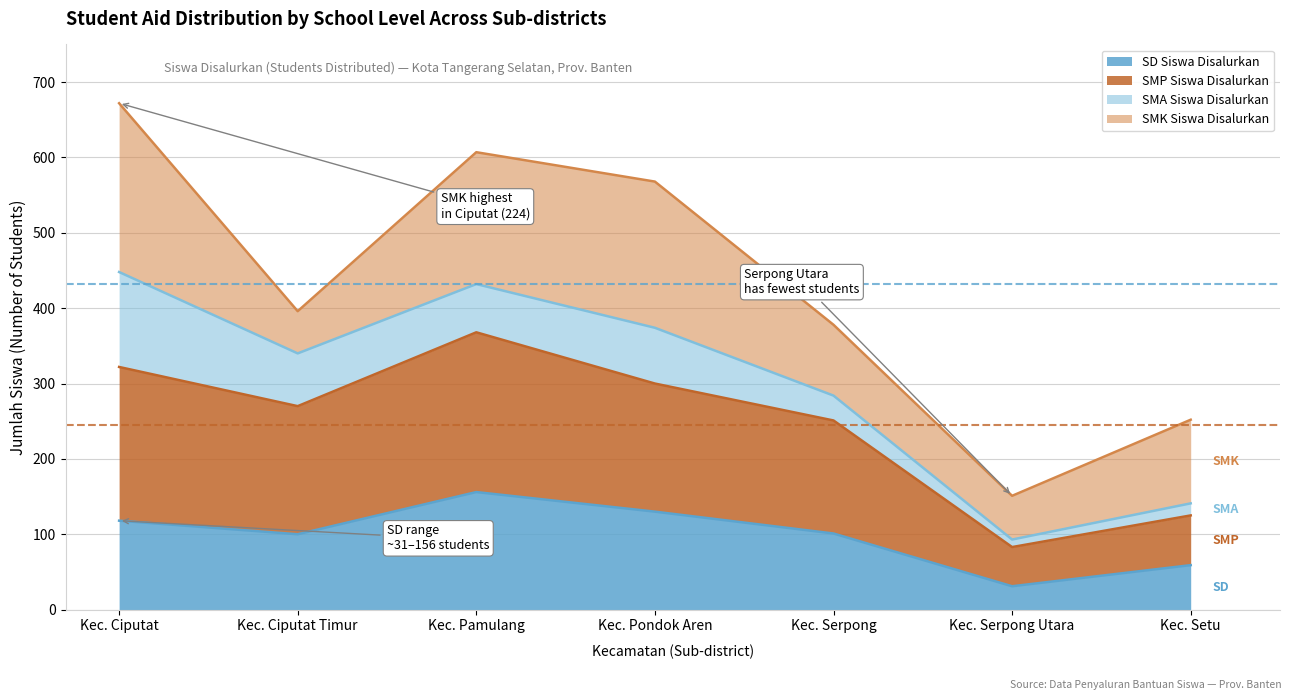

Between Kec. Ciputat Timur and Kec. Ciputat, which is larger?

Kec. Ciputat